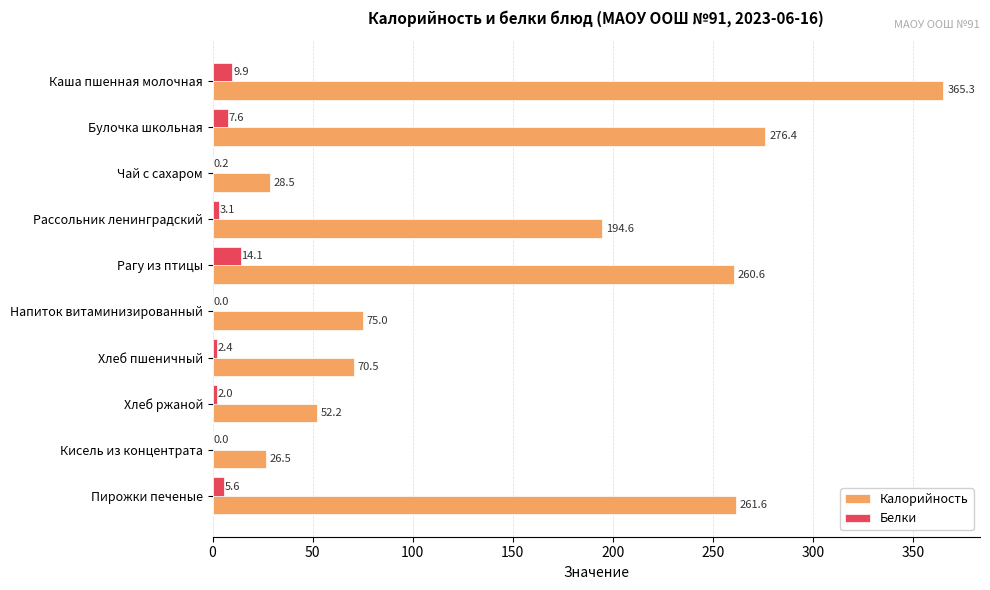

The Калорийность series shows 194.6 at Рассольник ленинградский. True or false?

True